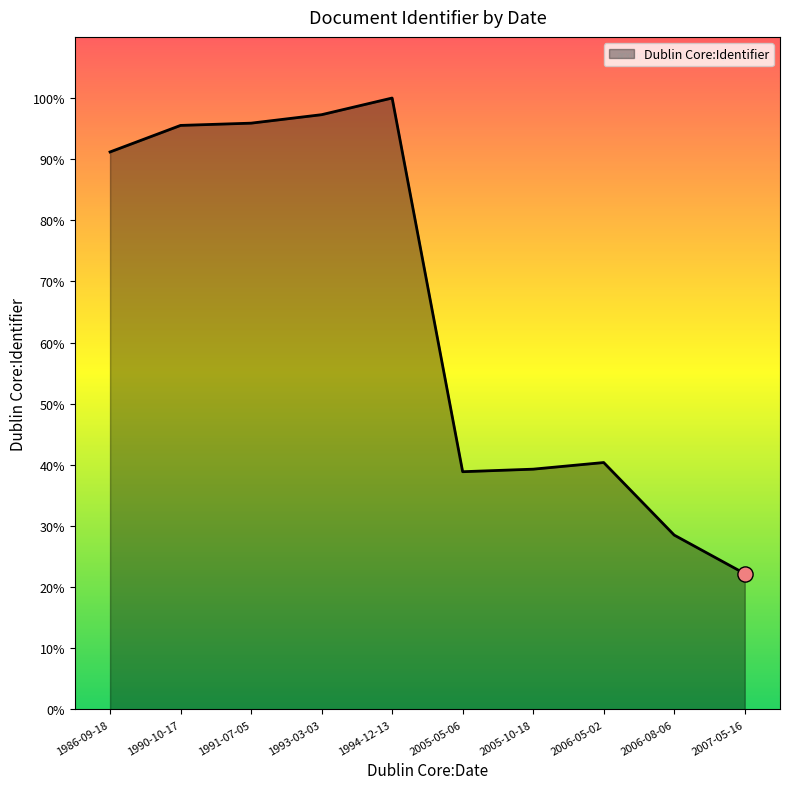

Which has a higher value, 2007-05-16 or 1991-07-05?

1991-07-05